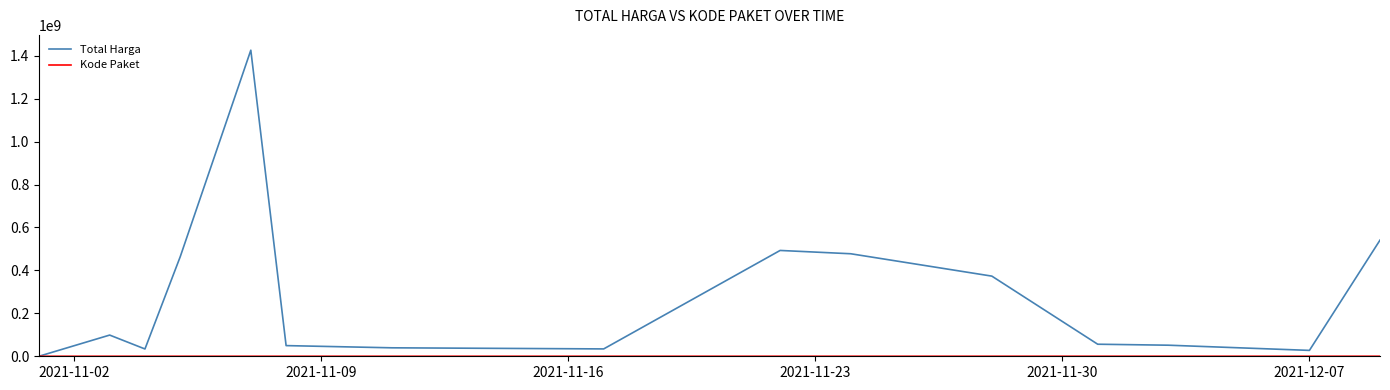

Does the chart have visible grid lines?

No